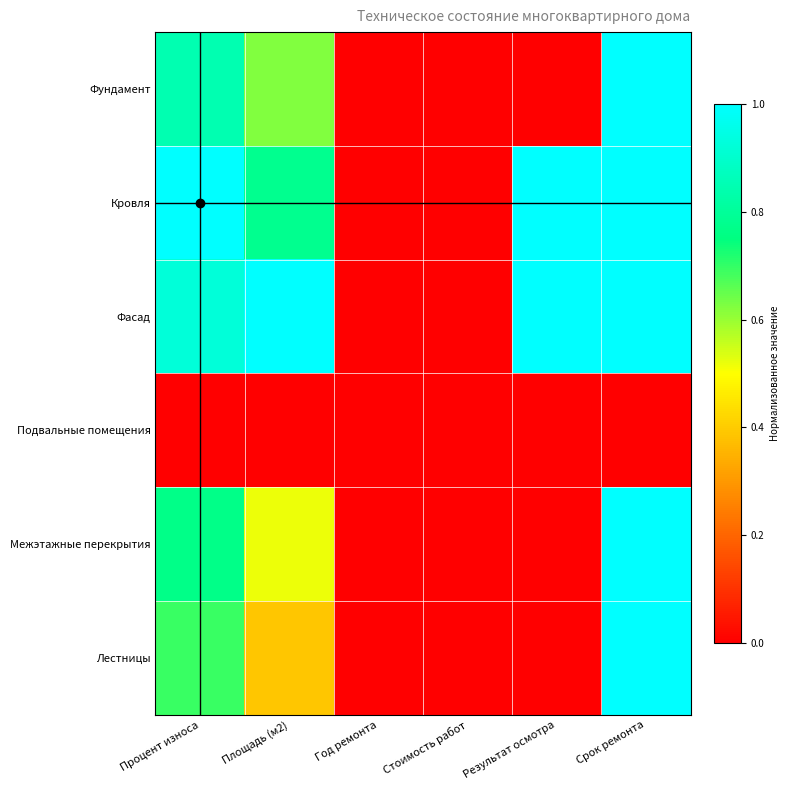

Reading left to right, list all the values displayed in this chart.

Фундамент: Процент износа=0.8	Площадь (м2)=0.6	Год ремонта=0.0	Стоимость работ=0.0	Результат осмотра=0.0	Срок ремонта=1.0
Кровля: Процент износа=1.0	Площадь (м2)=0.8	Год ремонта=0.0	Стоимость работ=0.0	Результат осмотра=1.0	Срок ремонта=1.0
Фасад: Процент износа=0.9	Площадь (м2)=1.0	Год ремонта=0.0	Стоимость работ=0.0	Результат осмотра=1.0	Срок ремонта=1.0
Подвальные помещения: Процент износа=0.0	Площадь (м2)=0.0	Год ремонта=0.0	Стоимость работ=0.0	Результат осмотра=0.0	Срок ремонта=0.0
Межэтажные перекрытия: Процент износа=0.8	Площадь (м2)=0.5	Год ремонта=0.0	Стоимость работ=0.0	Результат осмотра=0.0	Срок ремонта=1.0
Лестницы: Процент износа=0.7	Площадь (м2)=0.4	Год ремонта=0.0	Стоимость работ=0.0	Результат осмотра=0.0	Срок ремонта=1.0